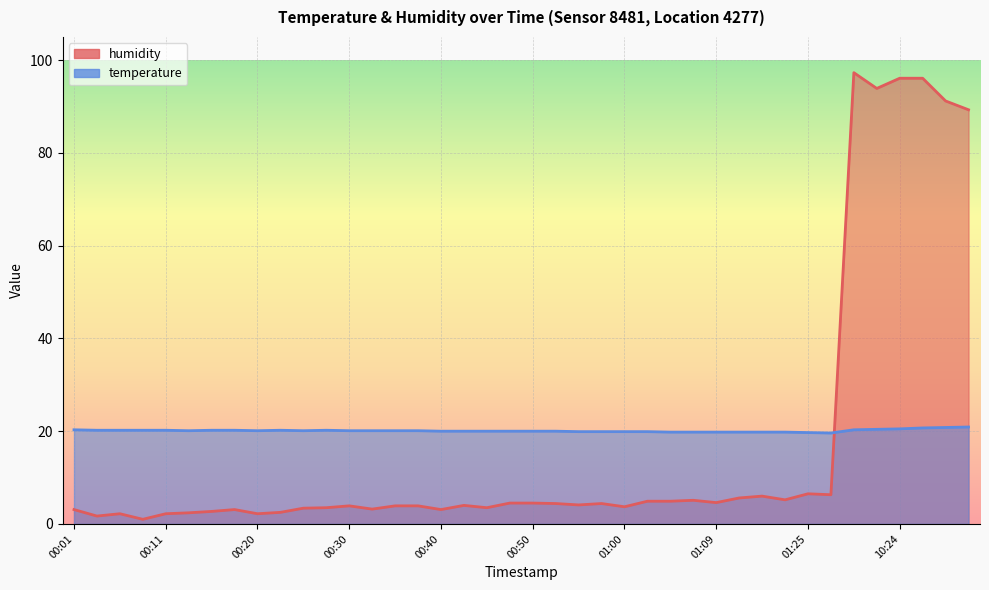

What value does the humidity series have at 10:22?

93.9